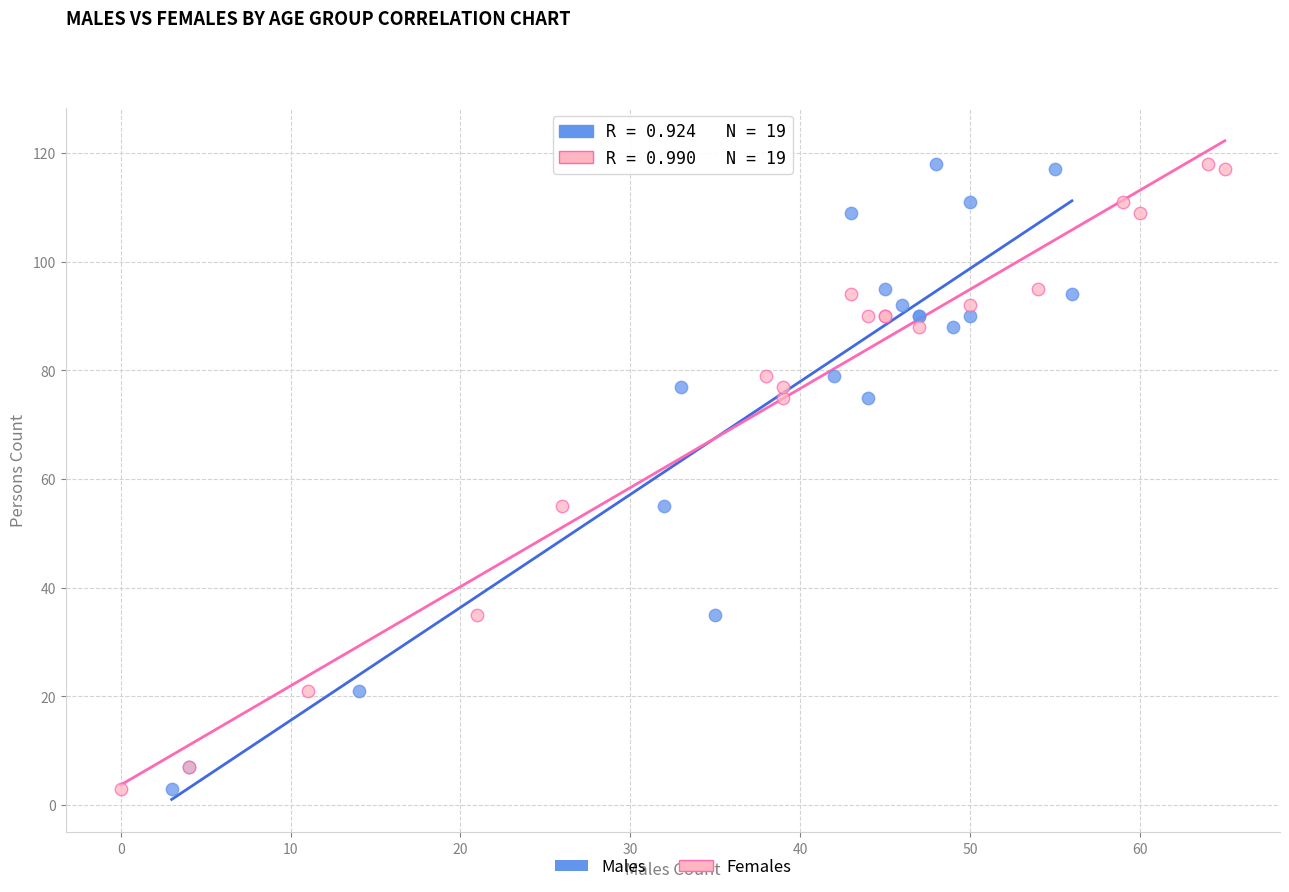

What are all the series names shown in the legend?

Males, Females